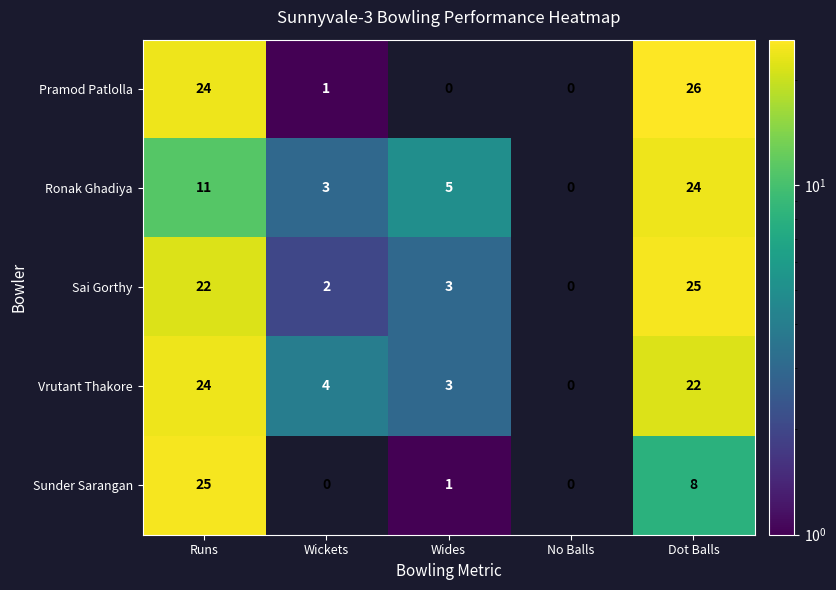

How many series are shown in this chart?

5